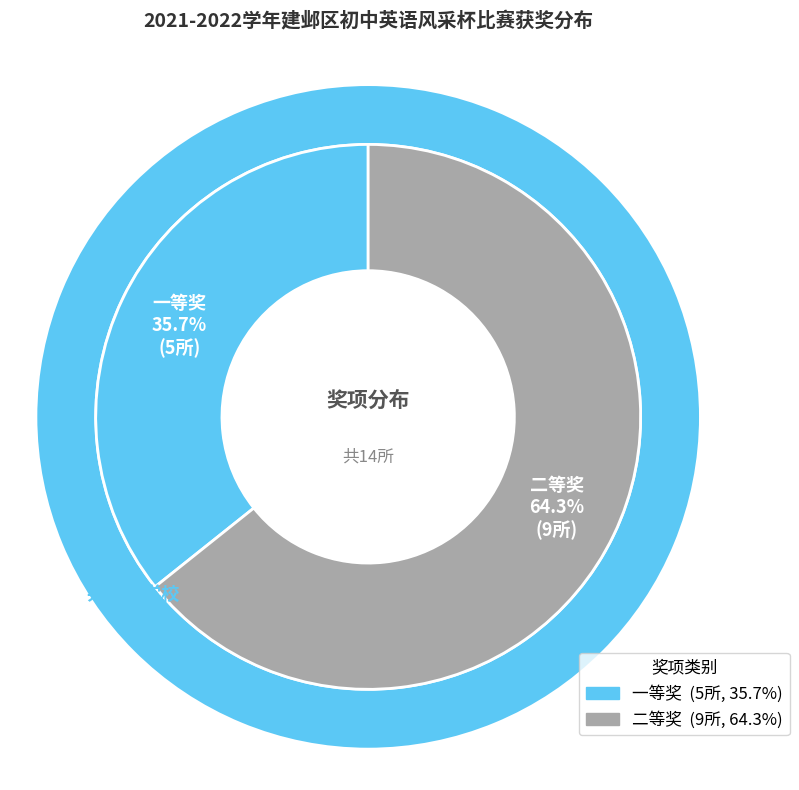

Which slice is the largest?

二等奖